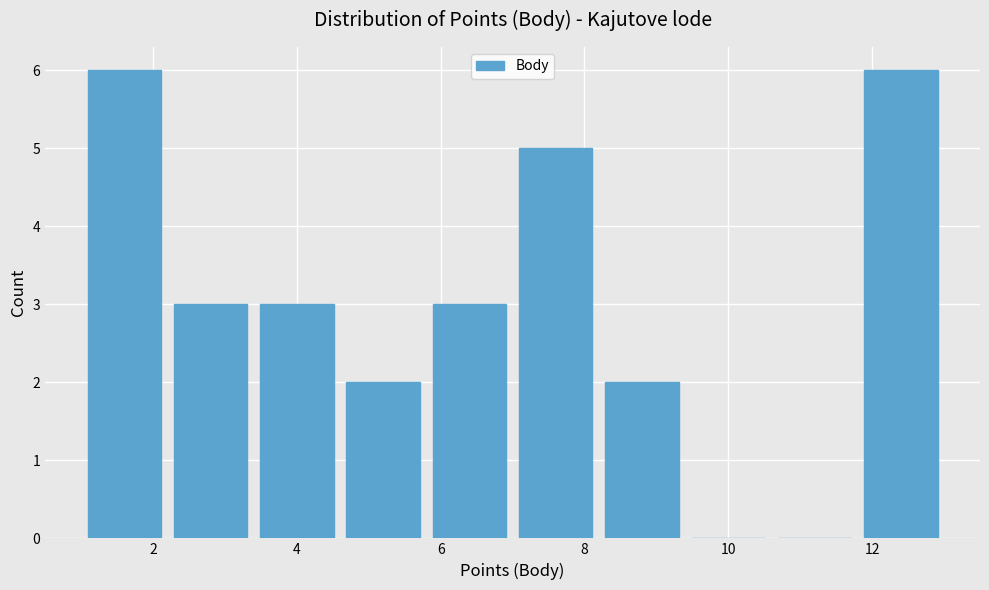

Reading left to right, list every bar in this chart as the range it spans on the x-axis followed by its height. The values are not printed on the chart, so give them approximately, as read against the axis.

1.0 to 2.2: 6
2.2 to 3.4: 3
3.4 to 4.6: 3
4.6 to 5.8: 2
5.8 to 7.0: 3
7.0 to 8.2: 5
8.2 to 9.4: 2
9.4 to 10.6: 0
10.6 to 11.8: 0
11.8 to 13.0: 6